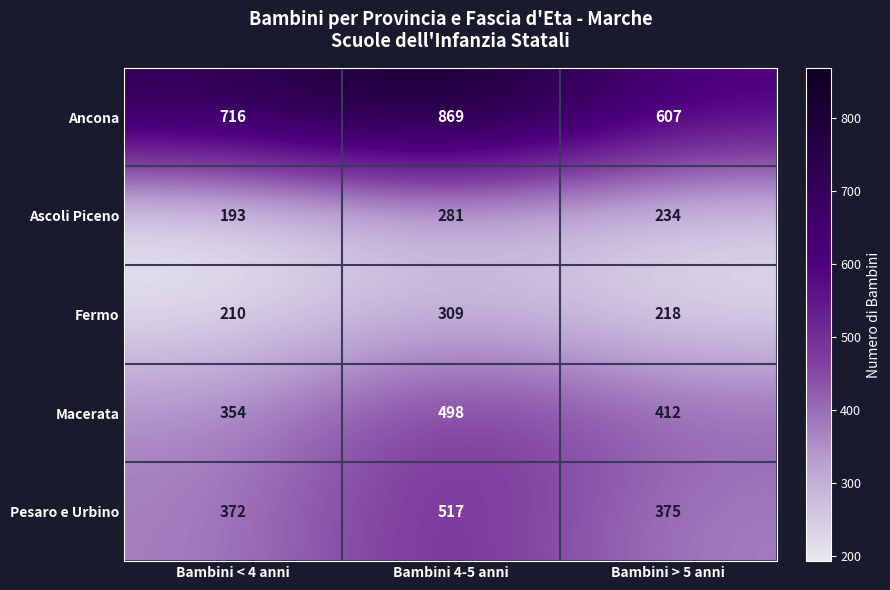

Count the number of data series in this chart.

5